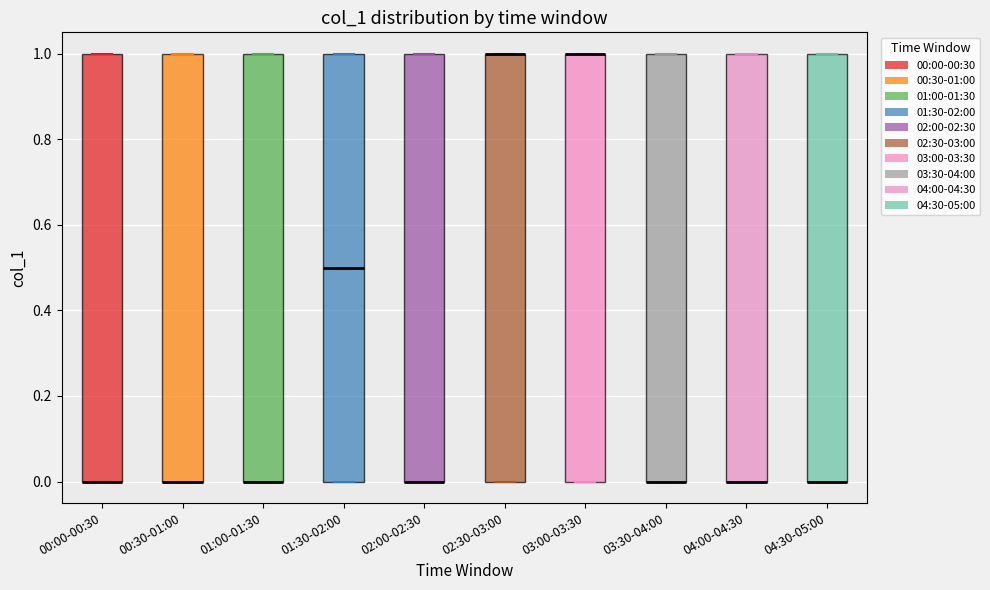

Reading left to right, transcribe this box plot: for each box, give where its median line is, the range the box spans, and where its two whiskers end, as read against the y-axis. The values are not printed on the chart, so give them approximately, as read against the axis.

00:00-00:30: median 0.0 (drawn on the box's lower edge), box 0.0 to 1.0, whiskers 0.0 to 1.0
00:30-01:00: median 0.0 (drawn on the box's lower edge), box 0.0 to 1.0, whiskers 0.0 to 1.0
01:00-01:30: median 0.0 (drawn on the box's lower edge), box 0.0 to 1.0, whiskers 0.0 to 1.0
01:30-02:00: median 0.5, box 0.0 to 1.0, whiskers 0.0 to 1.0
02:00-02:30: median 0.0 (drawn on the box's lower edge), box 0.0 to 1.0, whiskers 0.0 to 1.0
02:30-03:00: median 1.0 (drawn on the box's upper edge), box 0.0 to 1.0, whiskers 0.0 to 1.0
03:00-03:30: median 1.0 (drawn on the box's upper edge), box 0.0 to 1.0, whiskers 0.0 to 1.0
03:30-04:00: median 0.0 (drawn on the box's lower edge), box 0.0 to 1.0, whiskers 0.0 to 1.0
04:00-04:30: median 0.0 (drawn on the box's lower edge), box 0.0 to 1.0, whiskers 0.0 to 1.0
04:30-05:00: median 0.0 (drawn on the box's lower edge), box 0.0 to 1.0, whiskers 0.0 to 1.0